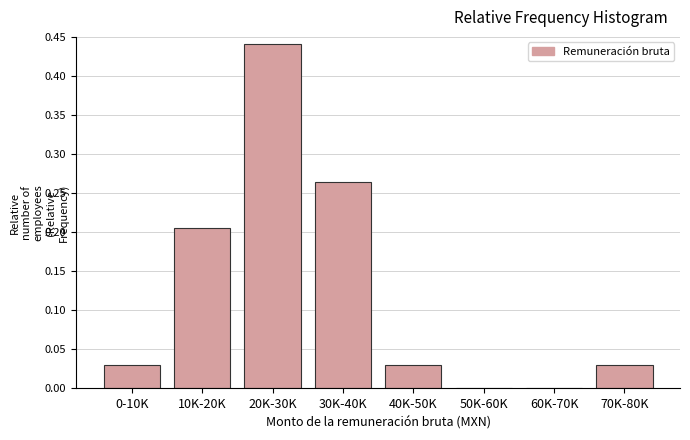

The chart shows a value of -0.2 at 50K-60K. True or false?

False